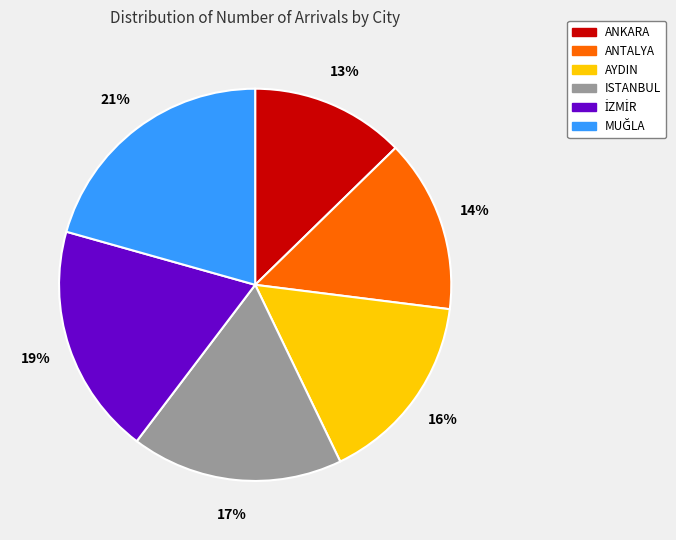

How many slices are in this pie chart?

6